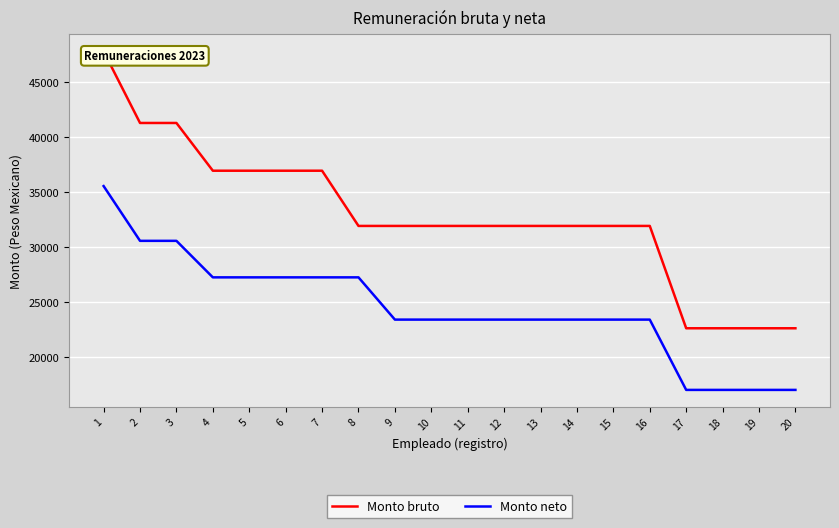

Reading right to left, list all the values displayed in this chart.

Monto bruto: 20=22655.1	19=22655.1	18=22655.1	17=22655.1	16=31955.4	15=31955.4	14=31955.4	13=31955.4	12=31955.4	11=31955.4	10=31955.4	9=31955.4	8=31955.4	7=36972.6	6=36972.6	5=36972.6	4=36972.6	3=41311.2	2=41311.2	1=47818.5
Monto neto: 20=17055.0	19=17055.0	18=17055.0	17=17055.0	16=23442.7	15=23442.7	14=23442.7	13=23442.7	12=23442.7	11=23442.7	10=23442.7	9=23442.7	8=27281.8	7=27281.8	6=27281.8	5=27281.8	4=27281.8	3=30600.0	2=30600.0	1=35576.8